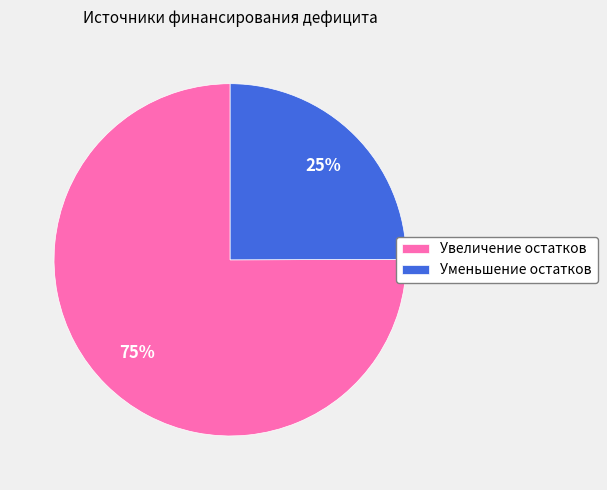

To the nearest percent, what percentage of the pie is Увеличение остатков?

75%